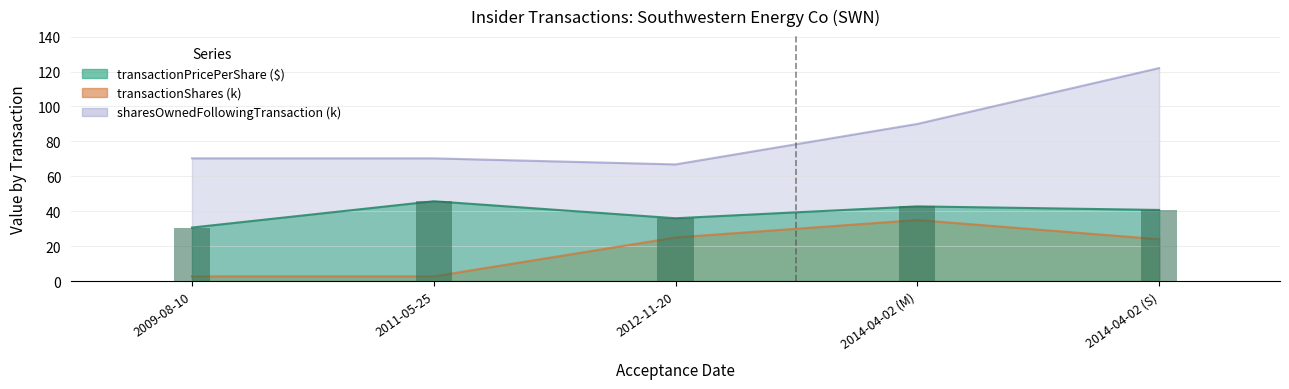

Rank the categories by transactionPricePerShare value from highest to lowest.

2011-05-25, 2014-04-02 (M), 2014-04-02 (S), 2012-11-20, 2009-08-10